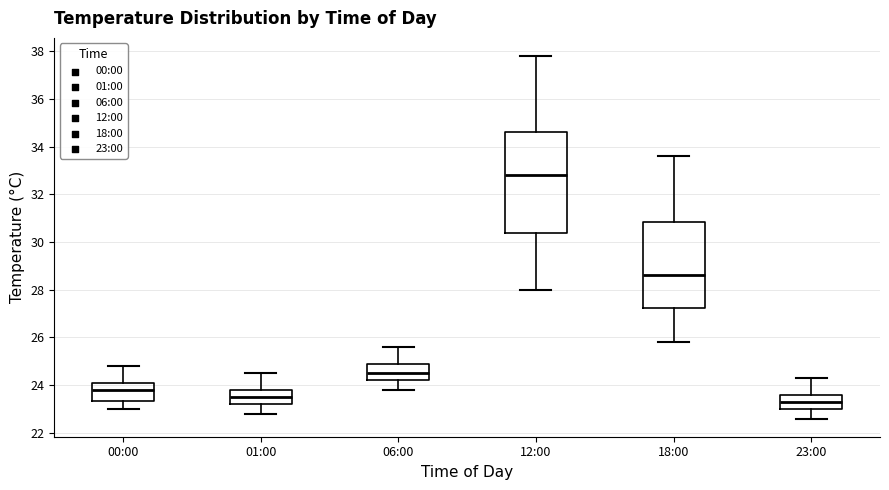

Which box is the tallest, from its lower edge to its upper edge?

12:00